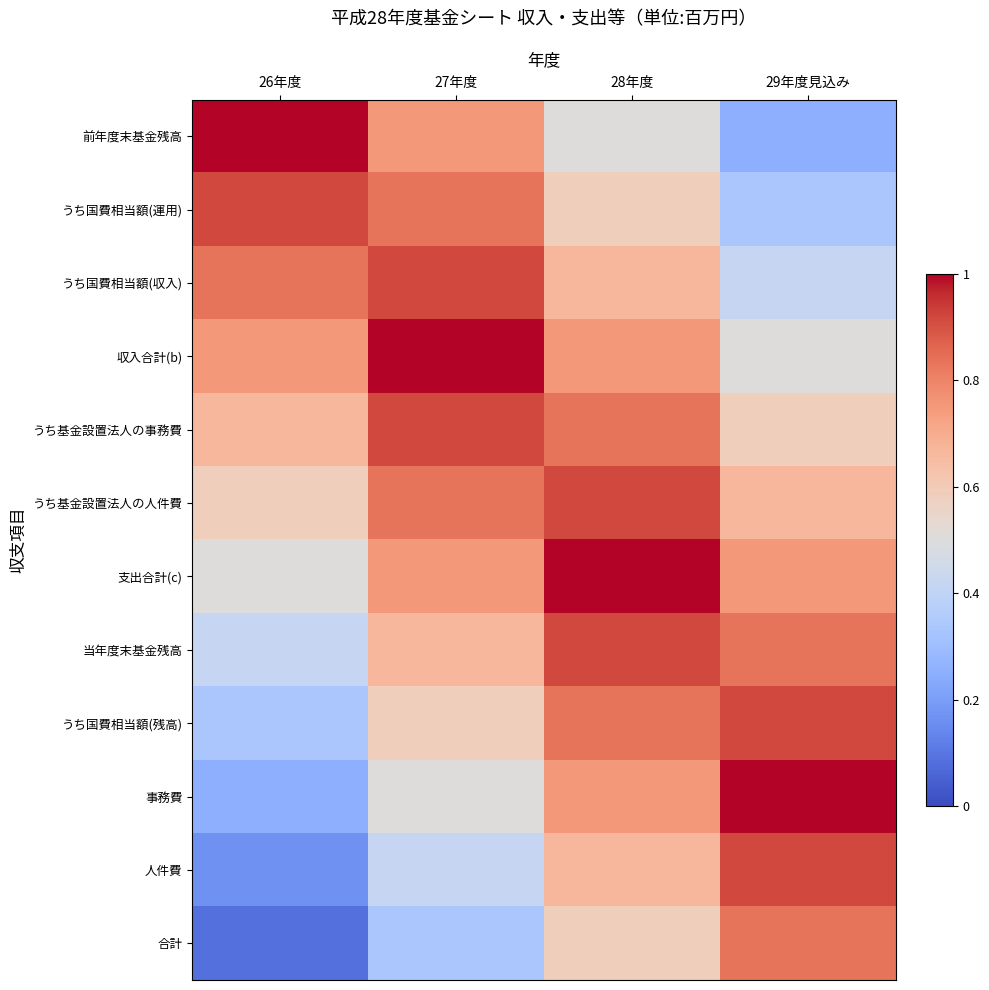

Reading left to right, transcribe all the data shown in this chart.

前年度末基金残高: 26年度=1.0	27年度=0.8	28年度=0.5	29年度見込み=0.2
うち国費相当額(運用): 26年度=0.9	27年度=0.8	28年度=0.6	29年度見込み=0.3
うち国費相当額(収入): 26年度=0.8	27年度=0.9	28年度=0.7	29年度見込み=0.4
収入合計(b): 26年度=0.8	27年度=1.0	28年度=0.8	29年度見込み=0.5
うち基金設置法人の事務費: 26年度=0.7	27年度=0.9	28年度=0.8	29年度見込み=0.6
うち基金設置法人の人件費: 26年度=0.6	27年度=0.8	28年度=0.9	29年度見込み=0.7
支出合計(c): 26年度=0.5	27年度=0.8	28年度=1.0	29年度見込み=0.8
当年度末基金残高: 26年度=0.4	27年度=0.7	28年度=0.9	29年度見込み=0.8
うち国費相当額(残高): 26年度=0.3	27年度=0.6	28年度=0.8	29年度見込み=0.9
事務費: 26年度=0.2	27年度=0.5	28年度=0.8	29年度見込み=1.0
人件費: 26年度=0.2	27年度=0.4	28年度=0.7	29年度見込み=0.9
合計: 26年度=0.1	27年度=0.3	28年度=0.6	29年度見込み=0.8